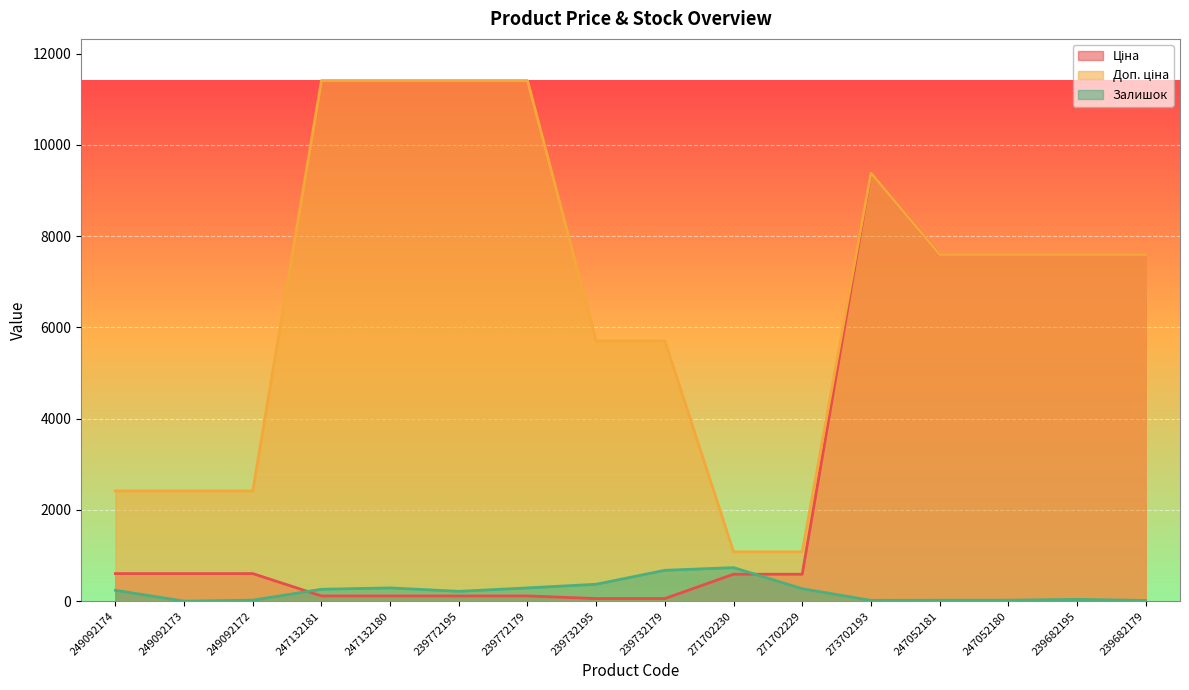

True or false: Ціна and Доп. ціна intersect in this chart.

False